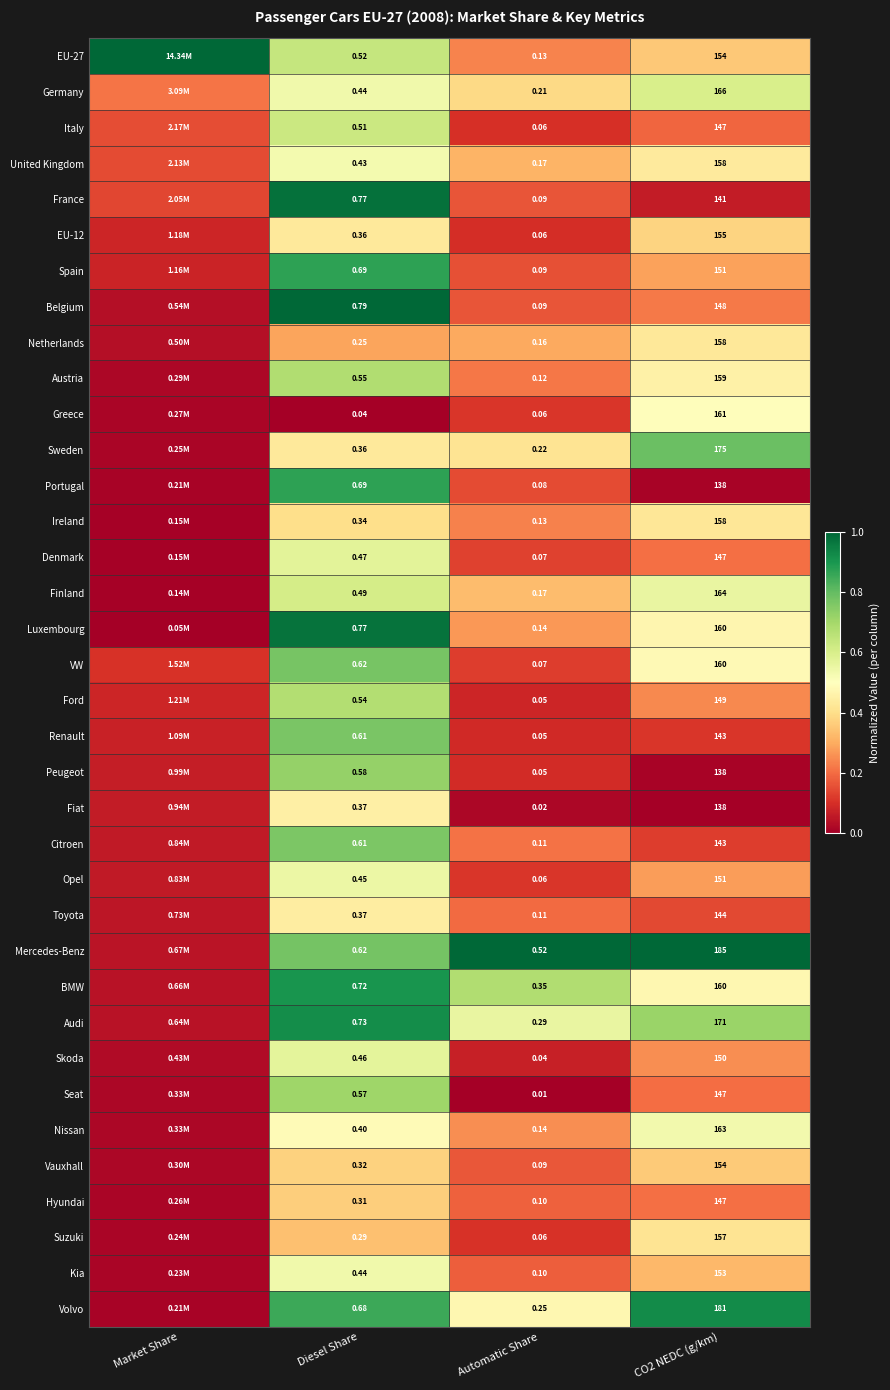

Is the value of Peugeot at Diesel Share greater than the value of Volvo at Diesel Share?

No